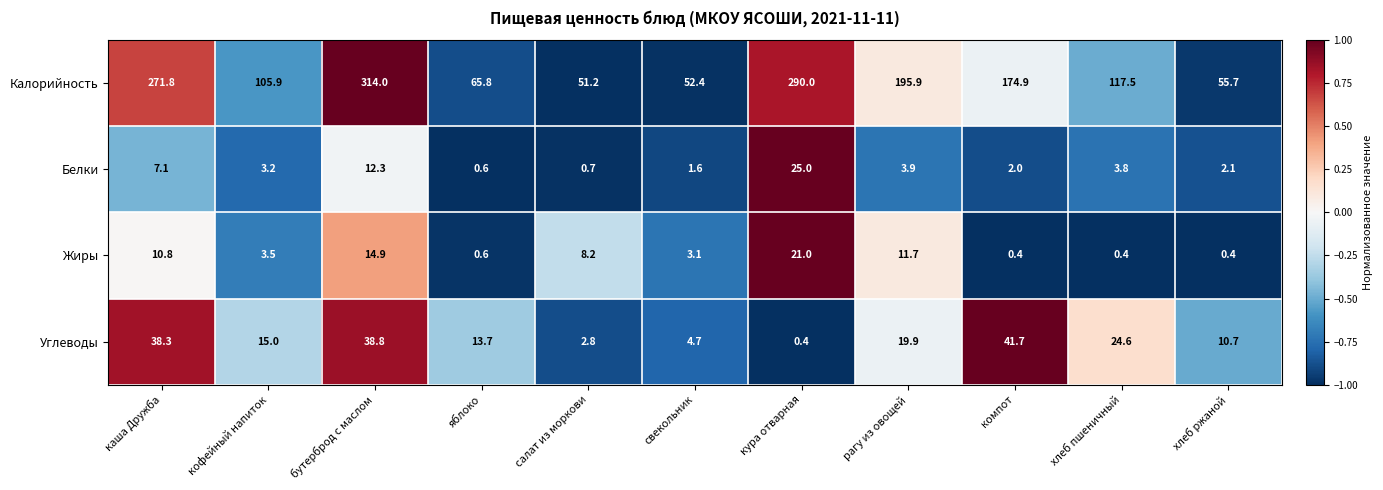

At свекольник, list the series in order from largest to smallest.

Калорийность, Углеводы, Жиры, Белки